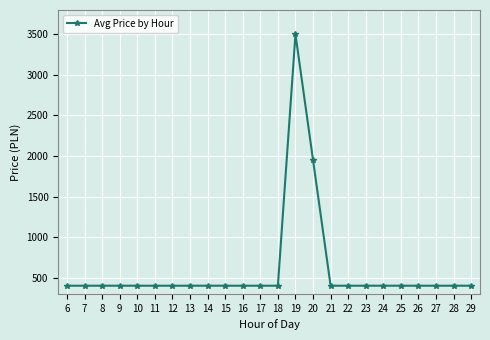

Approximately how many times larger is the value at 29 compared to 22?

1.0